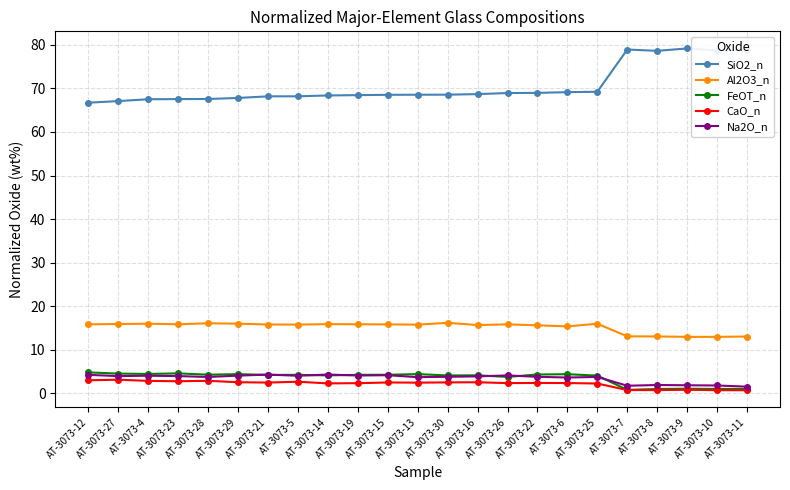

What is the spread (max minus min) of values at AT-3073-15?

66.0